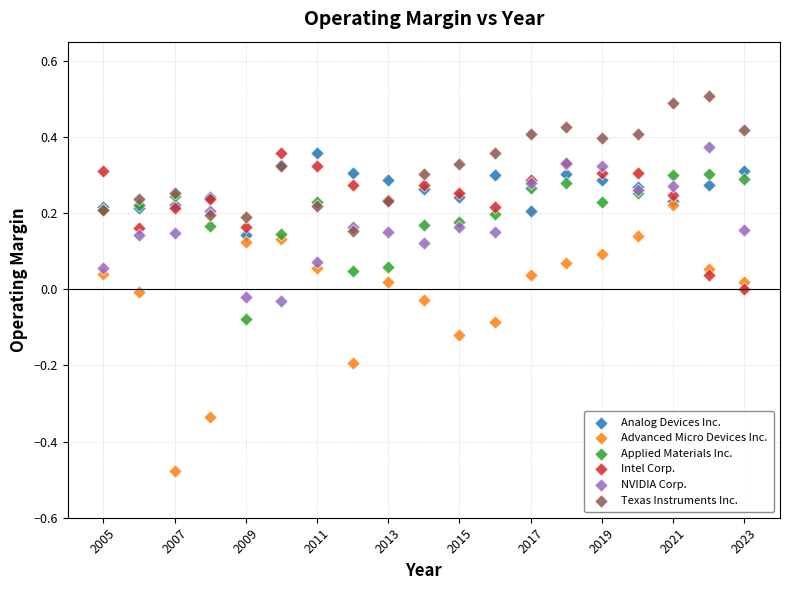

What are all the series names shown in the legend?

Analog Devices Inc., Advanced Micro Devices Inc., Applied Materials Inc., Intel Corp., NVIDIA Corp., Texas Instruments Inc.